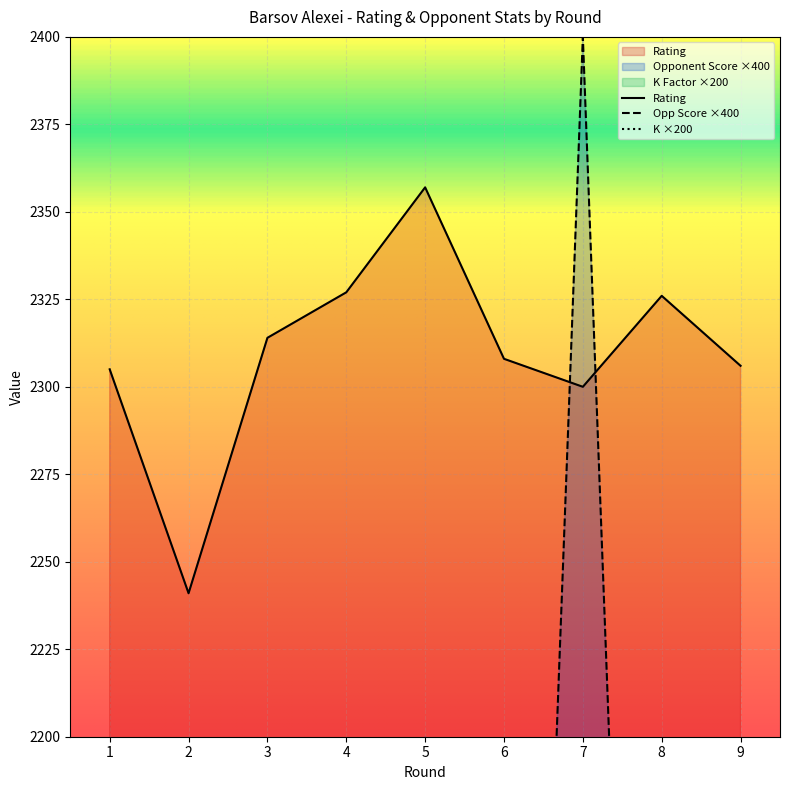

At how many categories does at least one series exceed 1592?

9